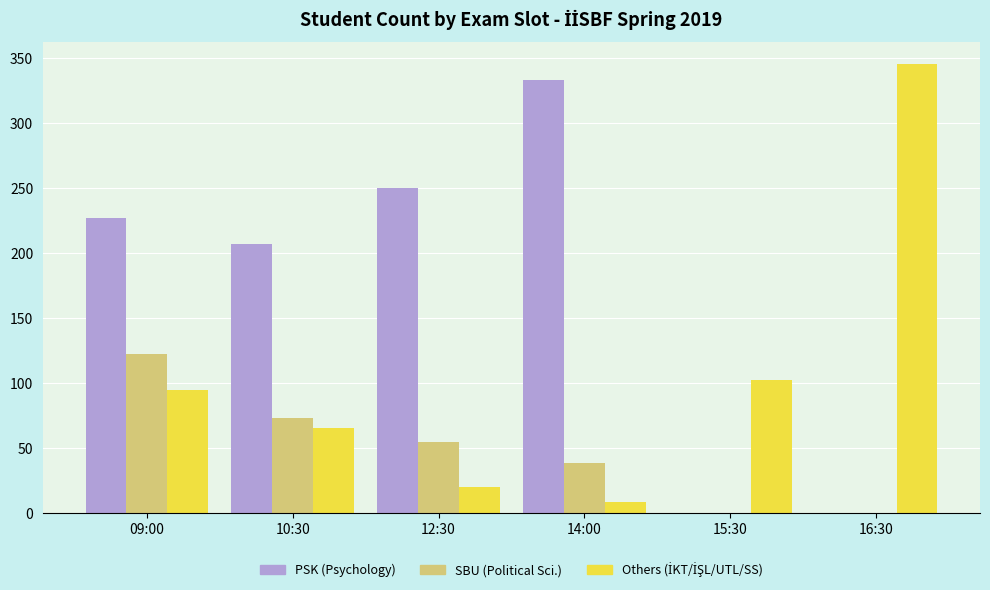

The PSK (Psychology) series shows 546 at 14:00. True or false?

False